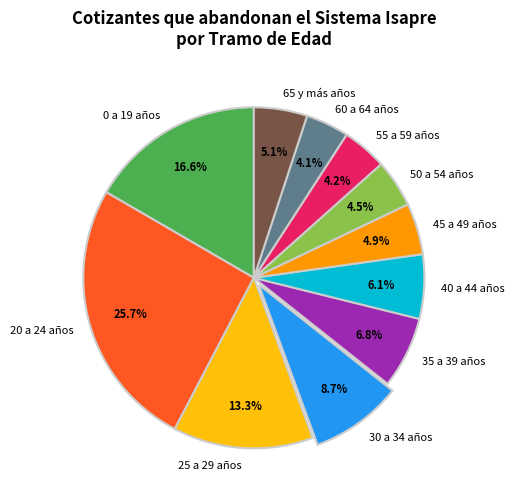

True or false: 35 a 39 años accounts for 21% of the total.

False